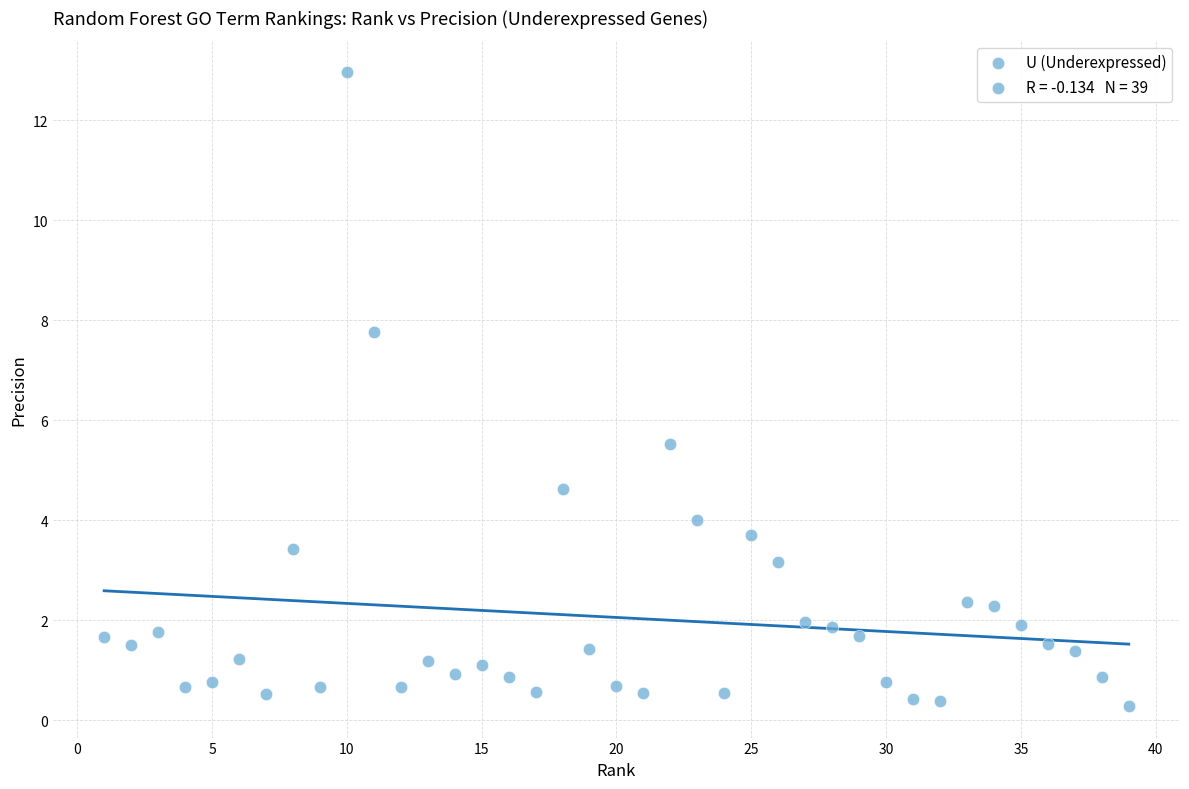

What Y value in the scatter plot is closest to 6?

5.5